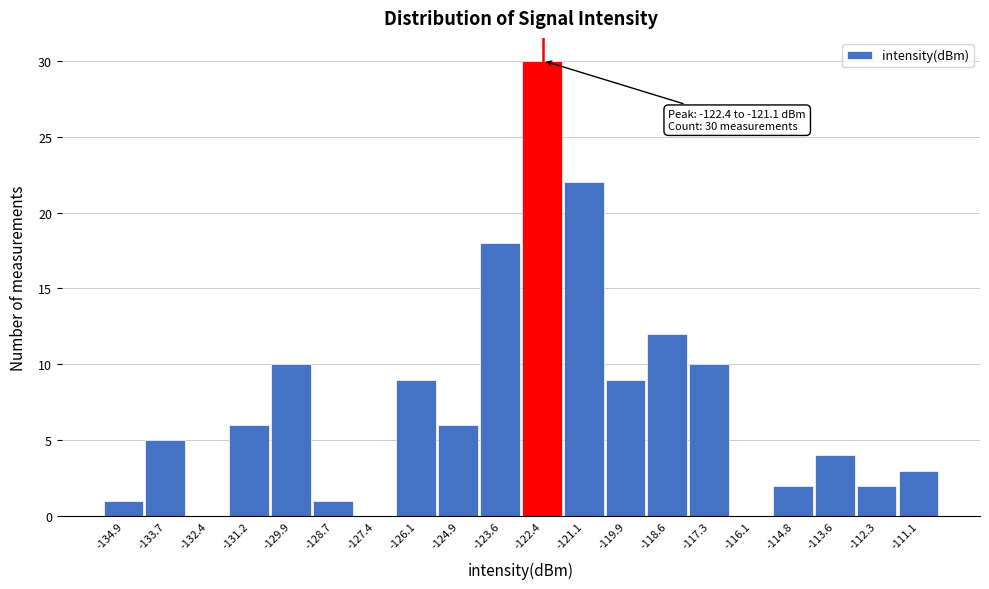

Reading left to right, transcribe all the data shown in this chart.

-134.9=1	-133.7=5	-132.4=0	-131.2=6	-129.9=10	-128.7=1	-127.4=0	-126.1=9	-124.9=6	-123.6=18	-122.4=30	-121.1=22	-119.9=9	-118.6=12	-117.3=10	-116.1=0	-114.8=2	-113.6=4	-112.3=2	-111.1=3